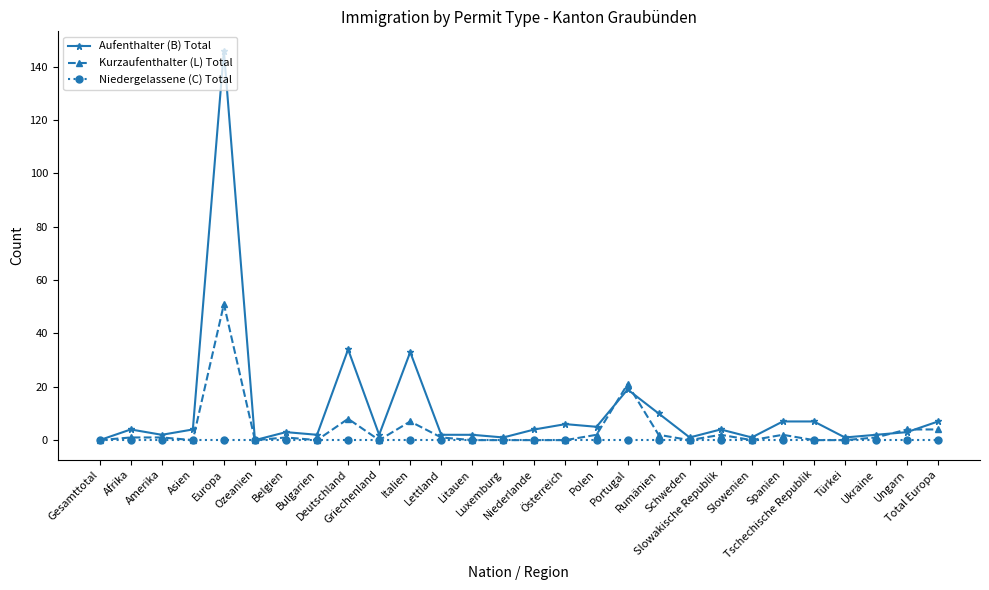

What position from the left is Niederlande?

15